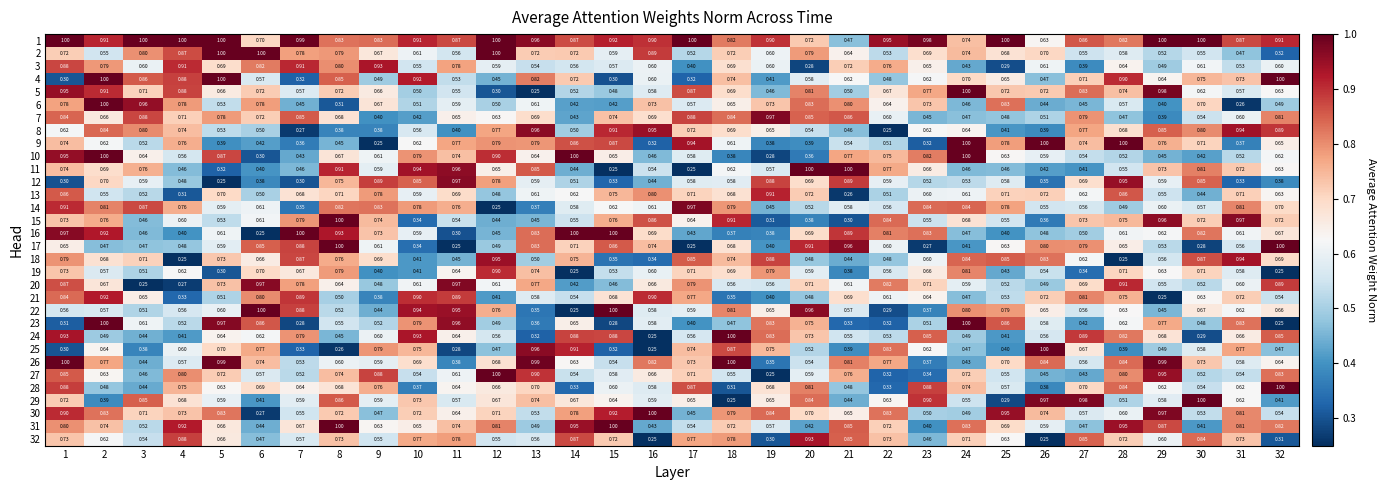

Is the value of 18 at 23 greater than the value of 29 at 20?

No